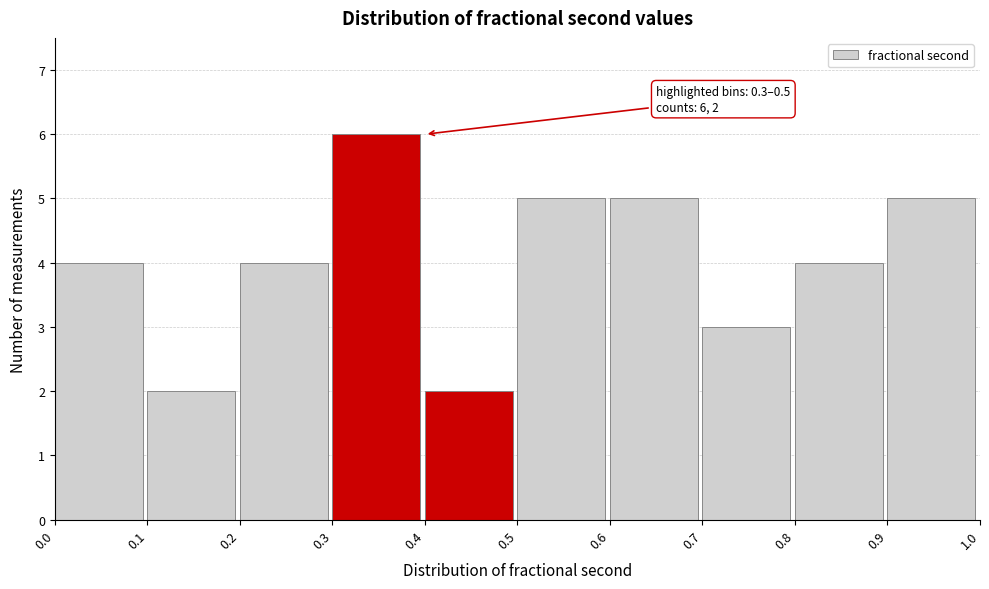

Which range on the x-axis has the tallest bar?

0.3 to 0.4